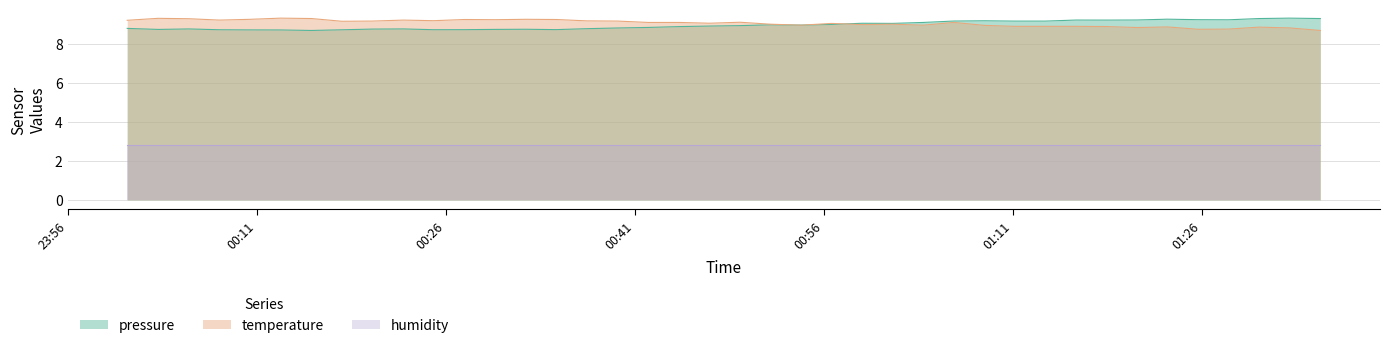

What is the minimum value for pressure?

8.7